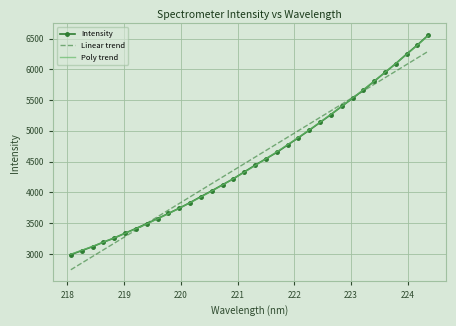

What is the lowest value of the Poly trend series?

2996.5